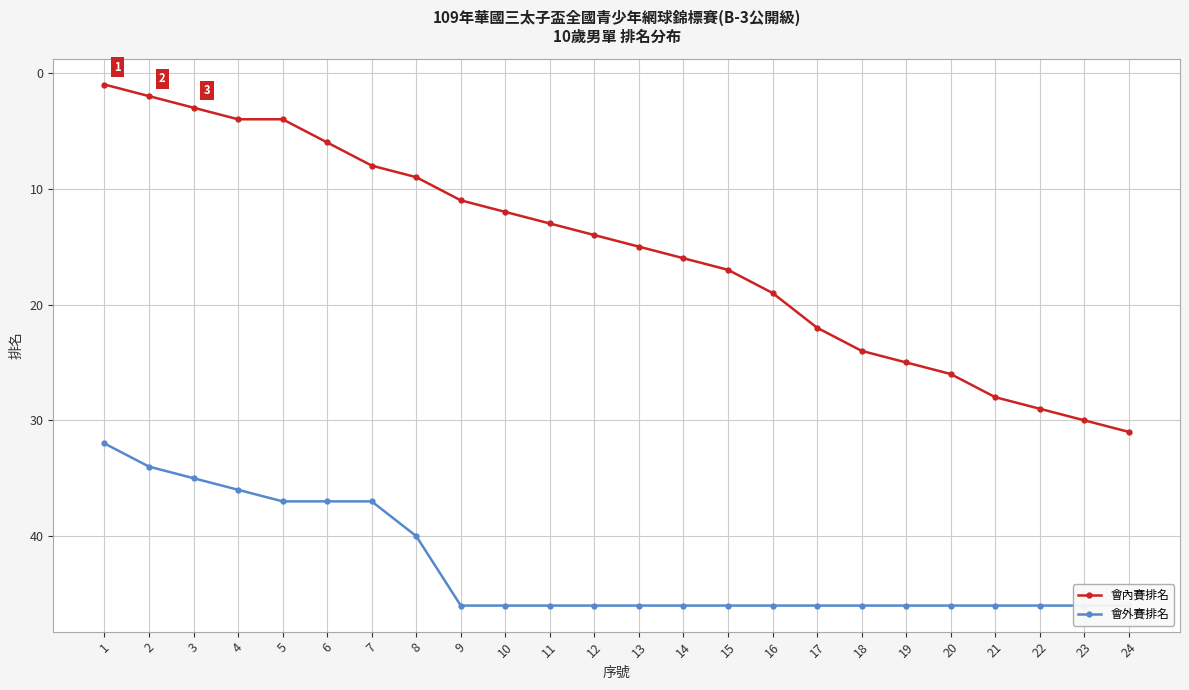

What is the value of the 會外賽排名 point at the 7th from the left?

37